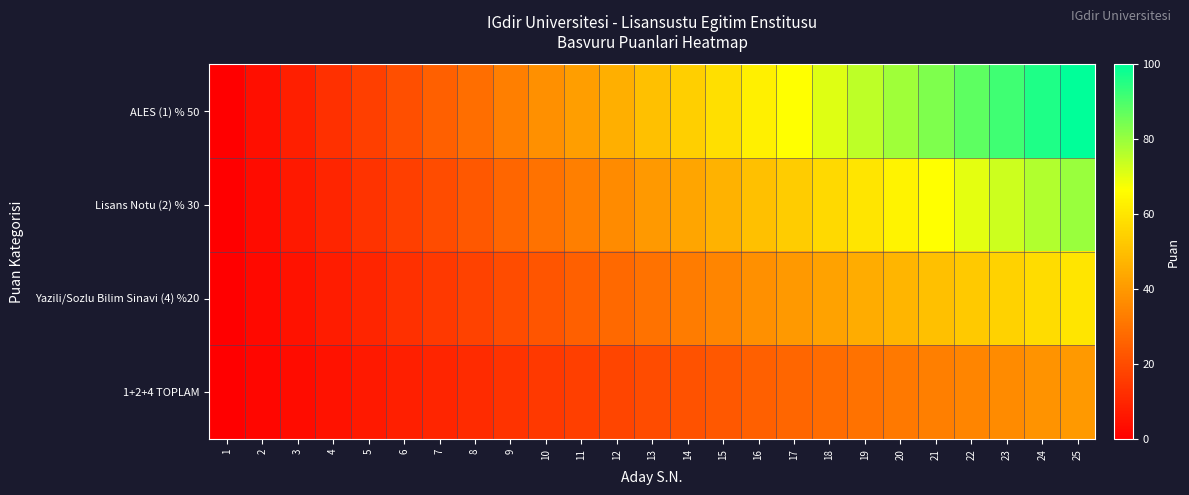

Rank the series by their average value, from highest to lowest.

ALES (1) % 50, Lisans Notu (2) % 30, Yazili/Sozlu Bilim Sinavi (4) %20, 1+2+4 TOPLAM